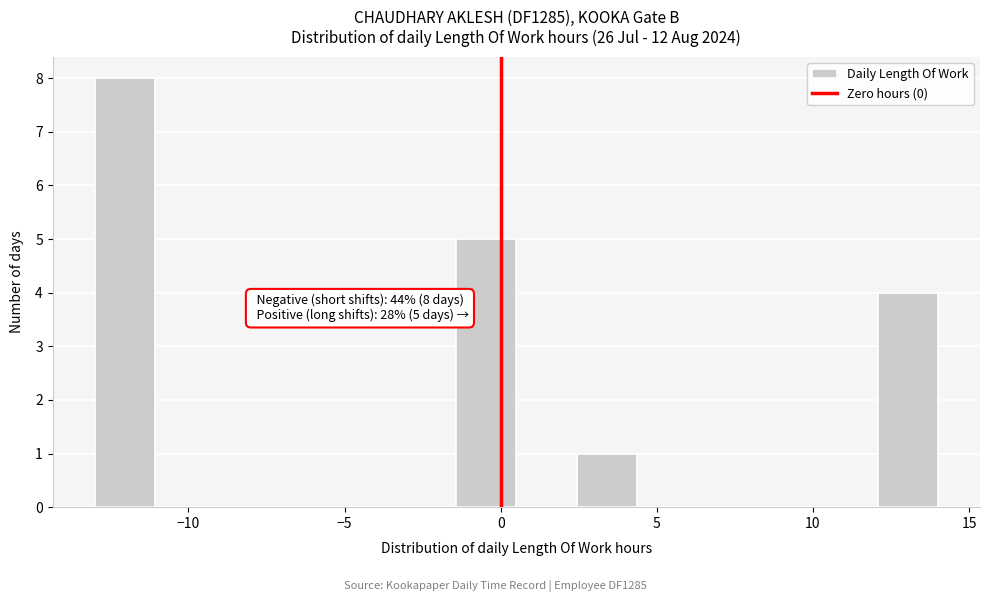

Read against the x-axis, roughly where is the centre of the tallest bar?

-12.0